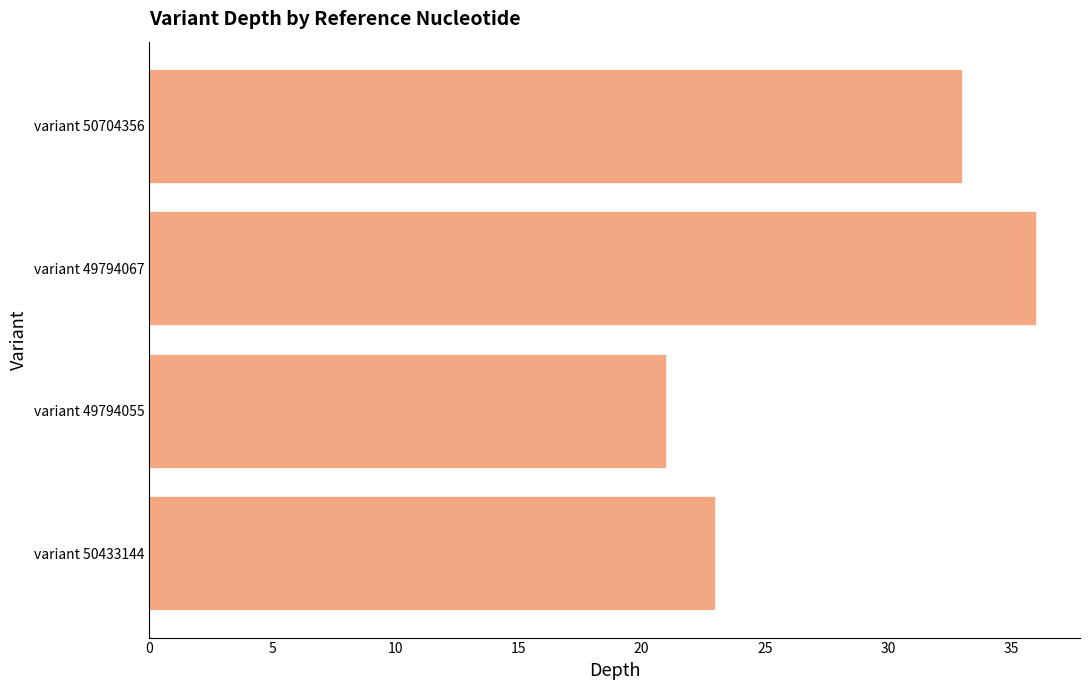

Reading bottom to top, what are all the values shown in this chart?

23	21	36	33